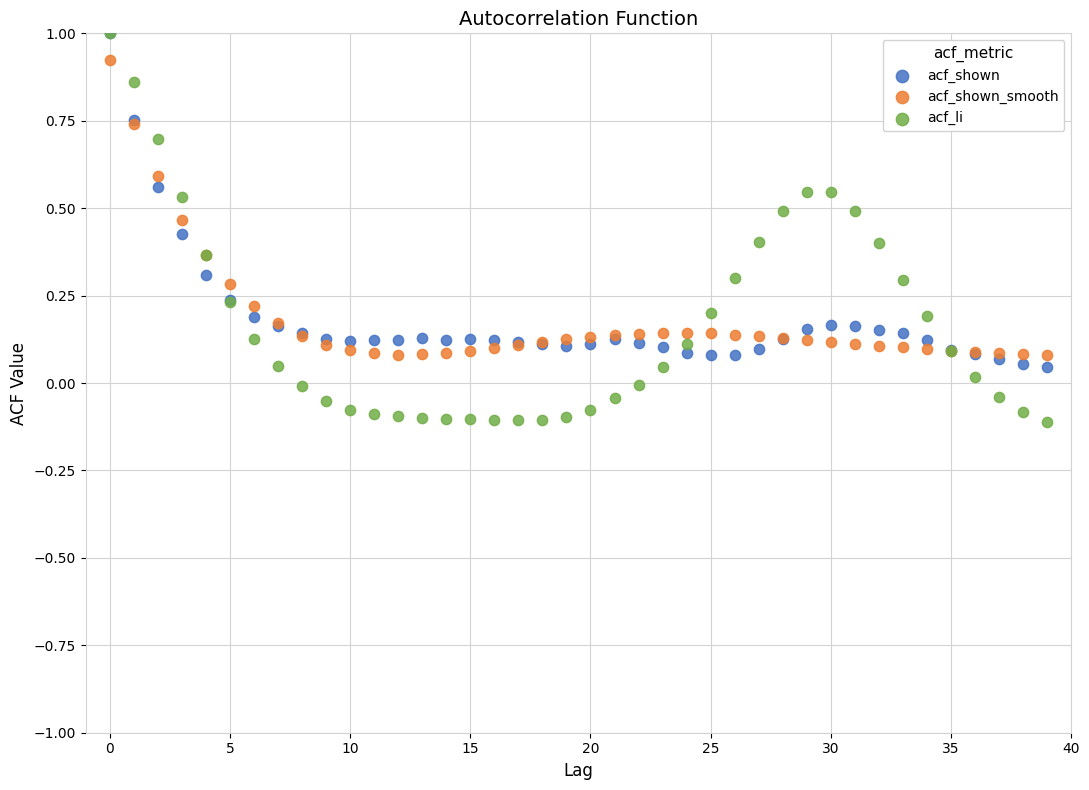

What are all the series names shown in the legend?

acf_shown, acf_shown_smooth, acf_li